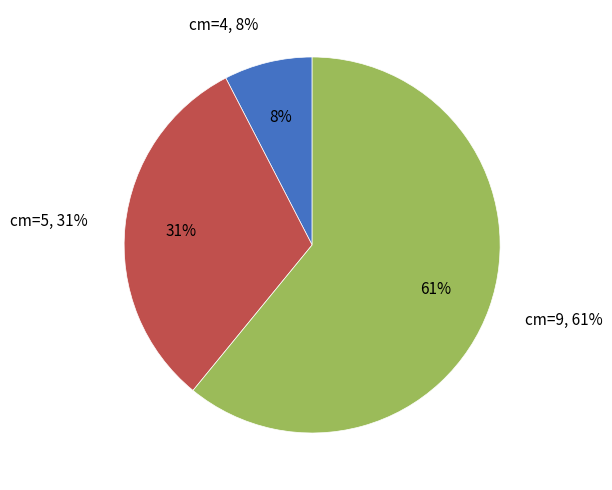

Which slice represents more than half of the pie?

cm=9